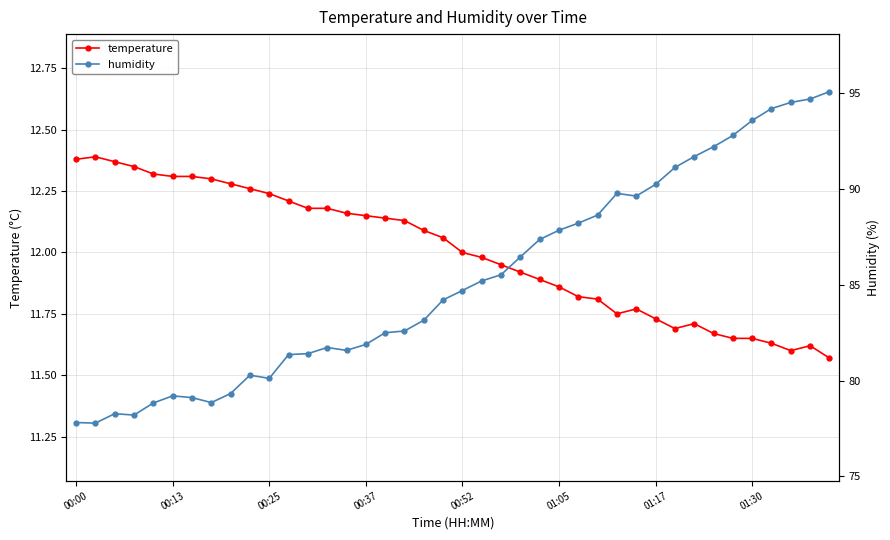

Which series has the widest spread of values?

humidity